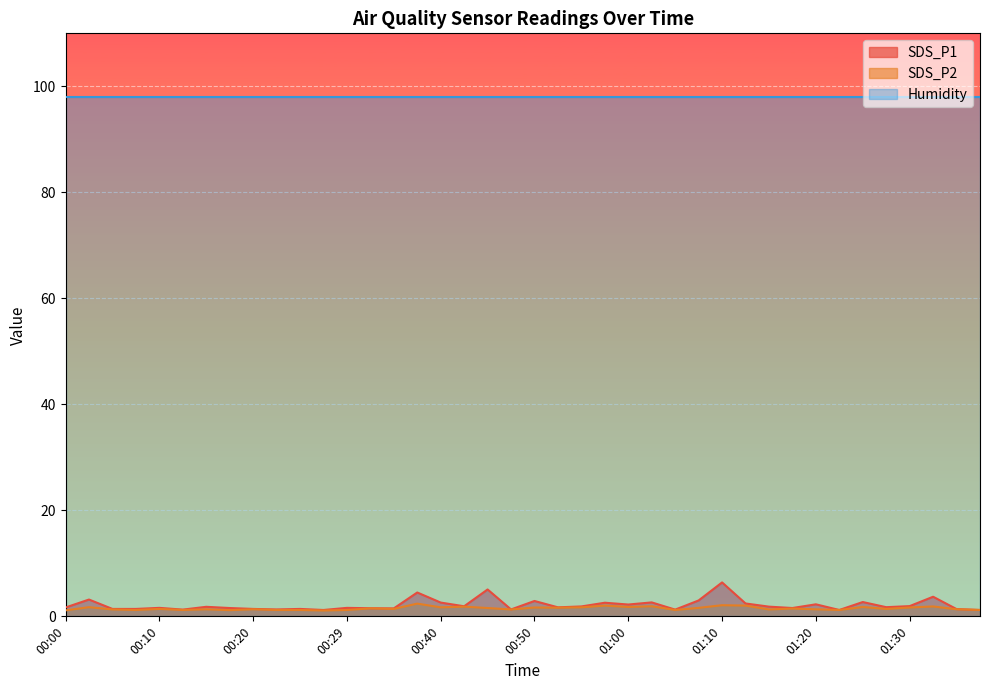

True or false: SDS_P1 and SDS_P2 intersect in this chart.

False